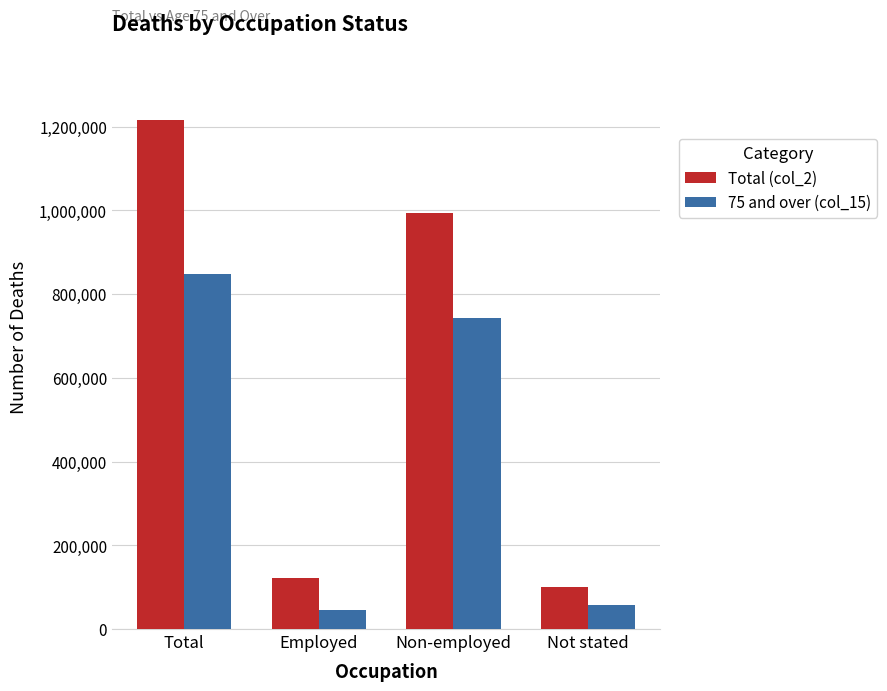

What is the greatest value displayed?

1215773